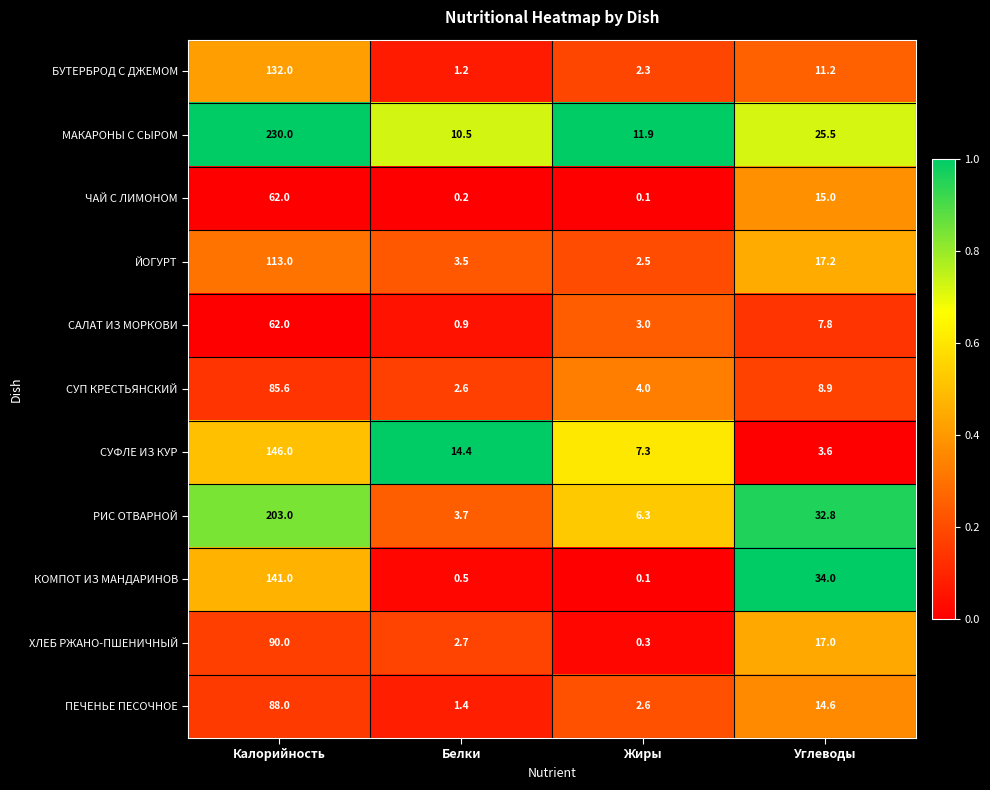

Which category has the lowest value across all series?

Жиры